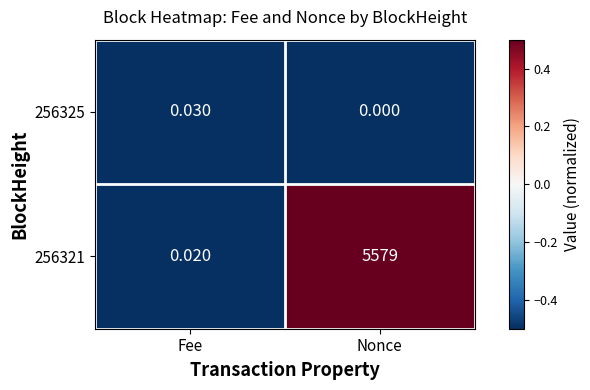

At which category is the sum across all series the highest?

Nonce